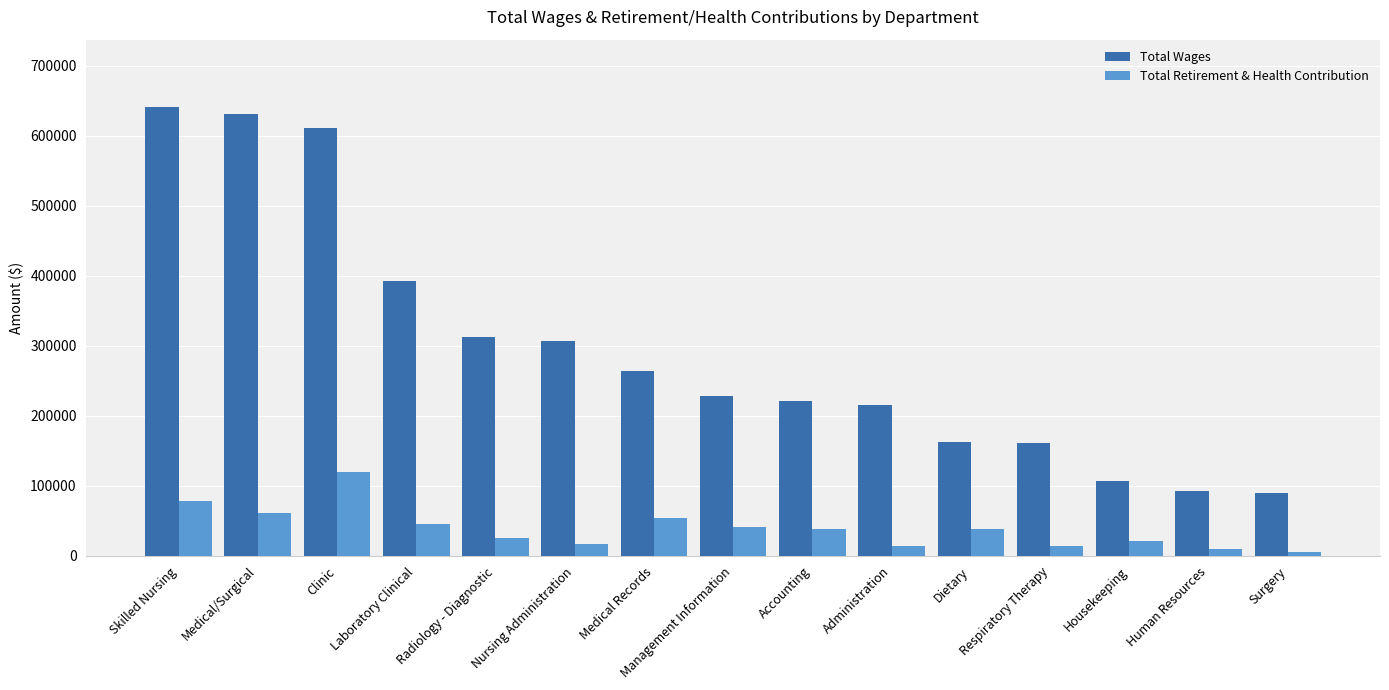

What is the minimum value shown in the chart?

5862